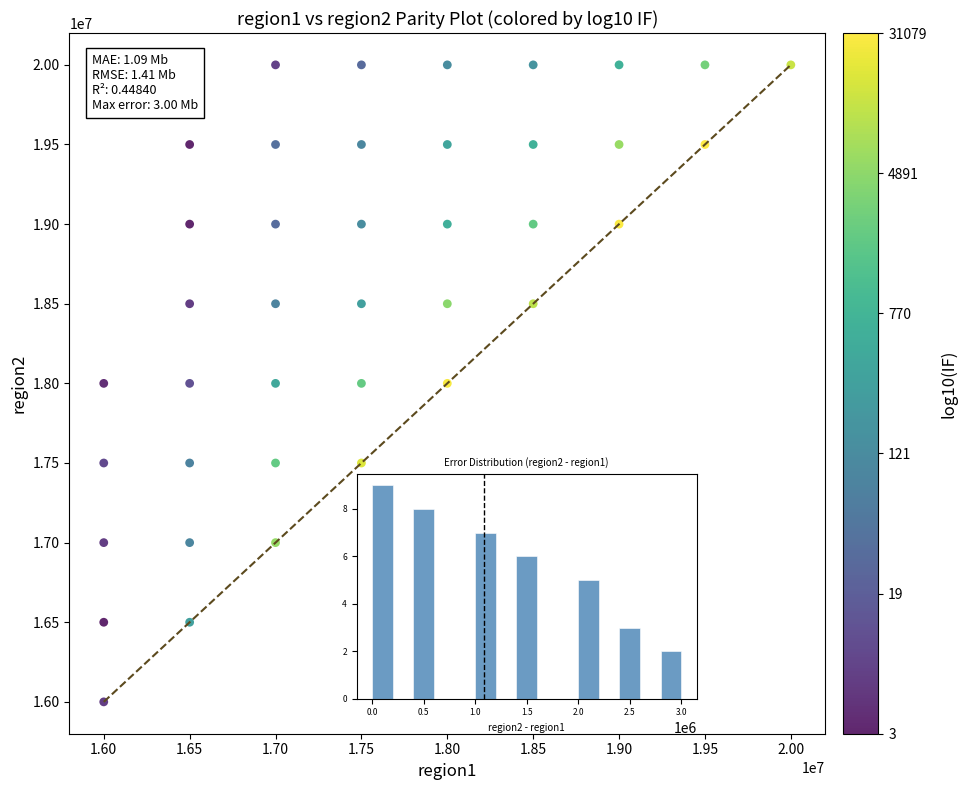

What is the range of X values (max minus min)?

4000000